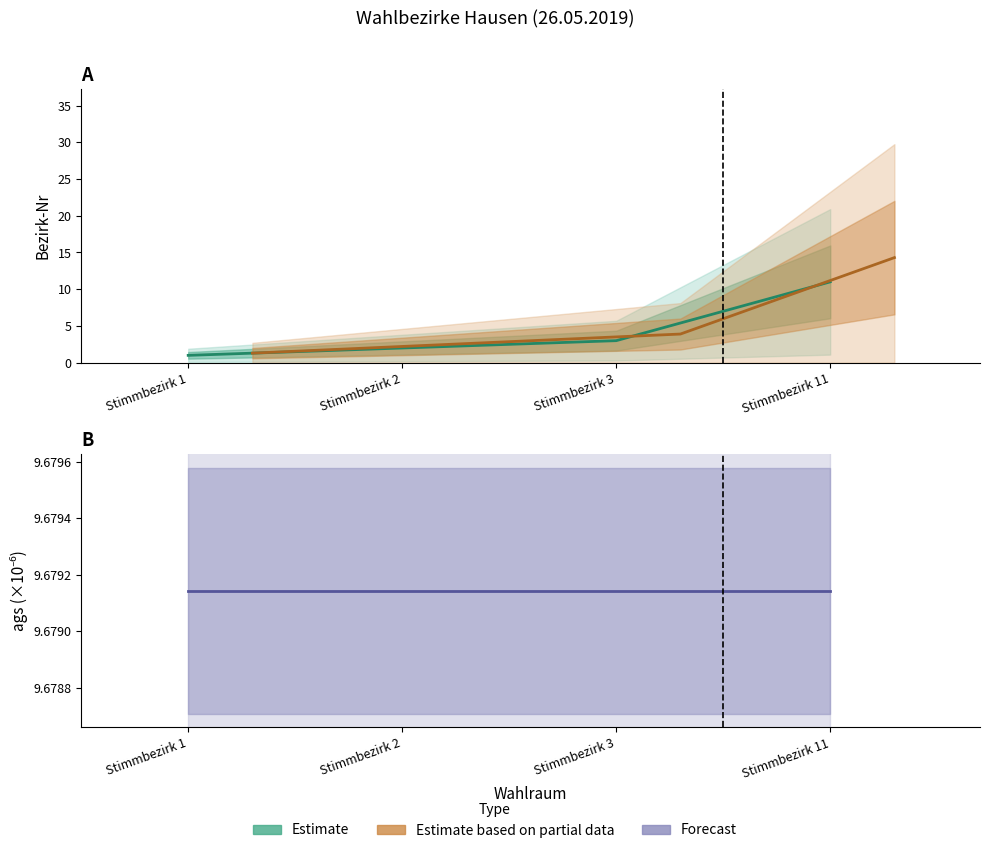

What is the value of the ags (×10⁻⁶) point at the 4th from the left?

9.7